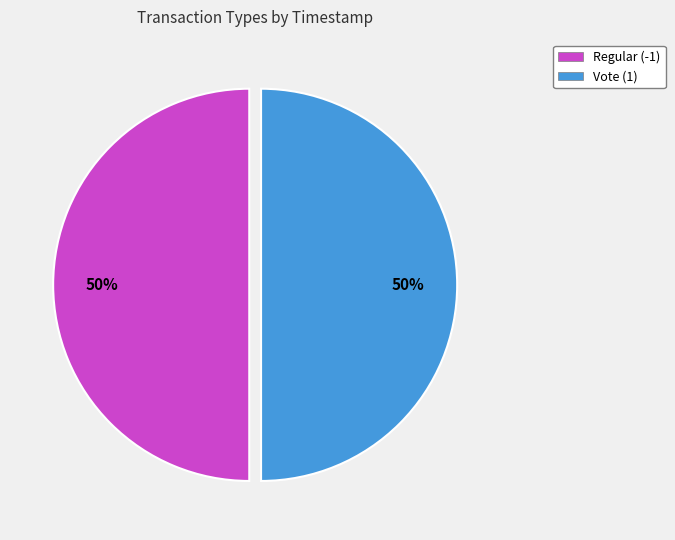

To the nearest percent, what is the average slice percentage?

50%